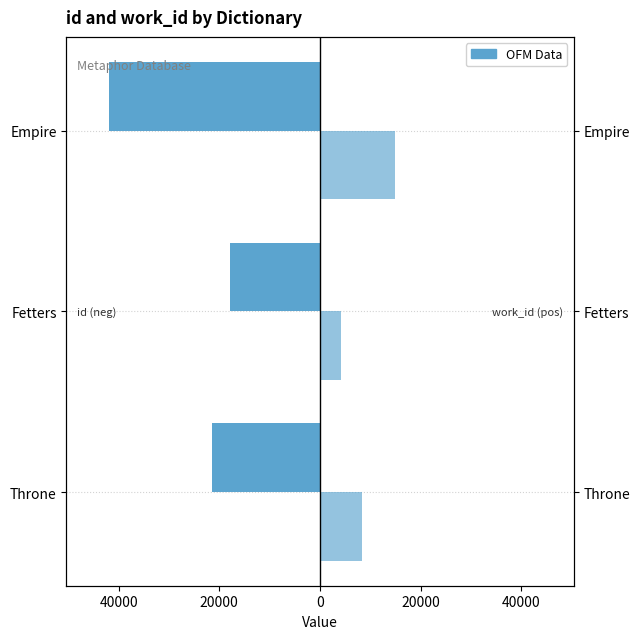

What is the minimum value shown in the chart?

-41960